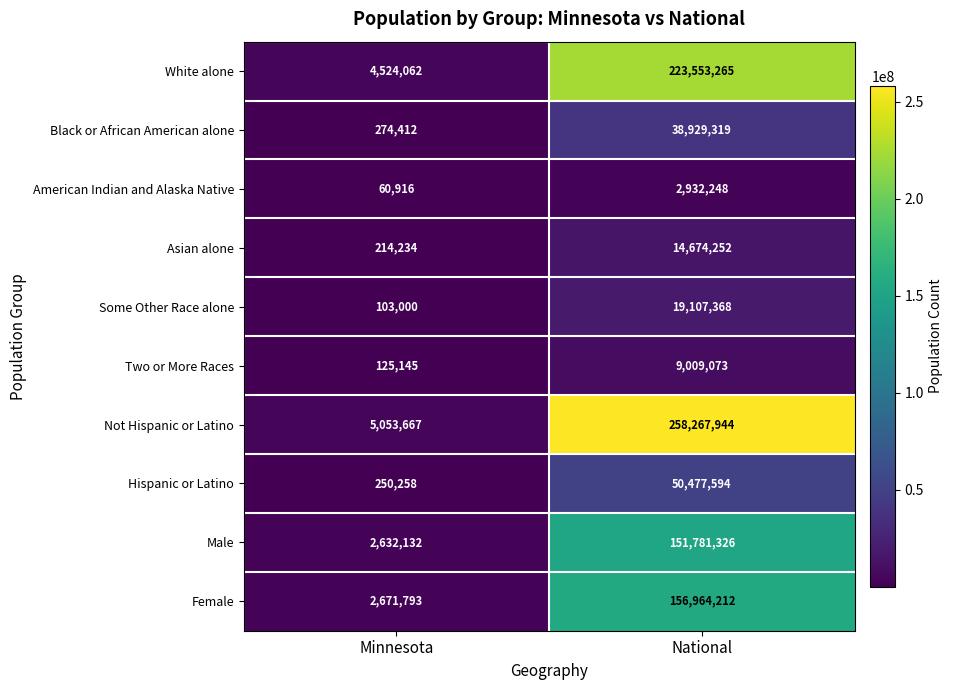

What is the difference between the maximum and minimum values in the Not Hispanic or Latino series?

253214277